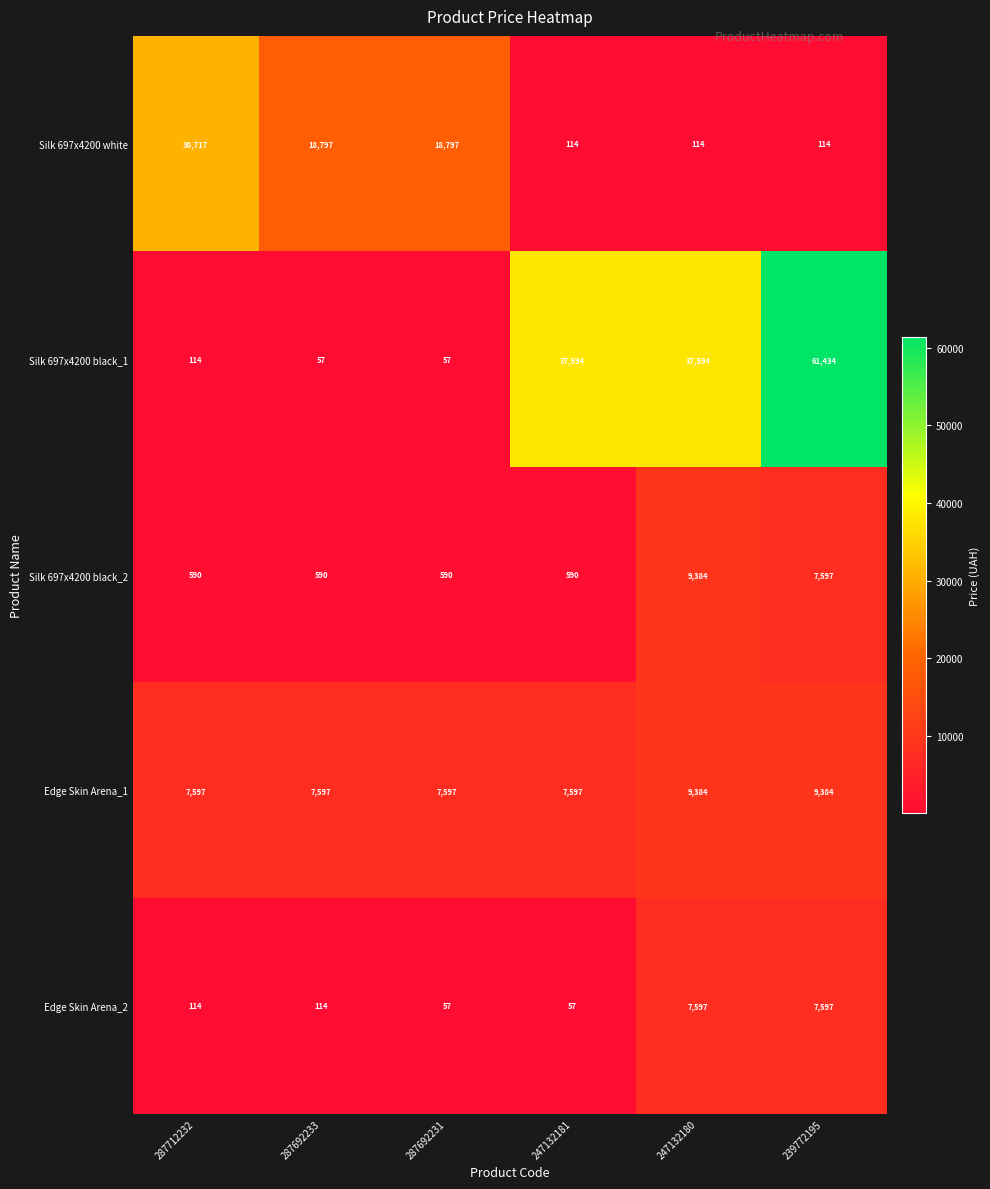

What is the spread (max minus min) of values at 287692231?

18740